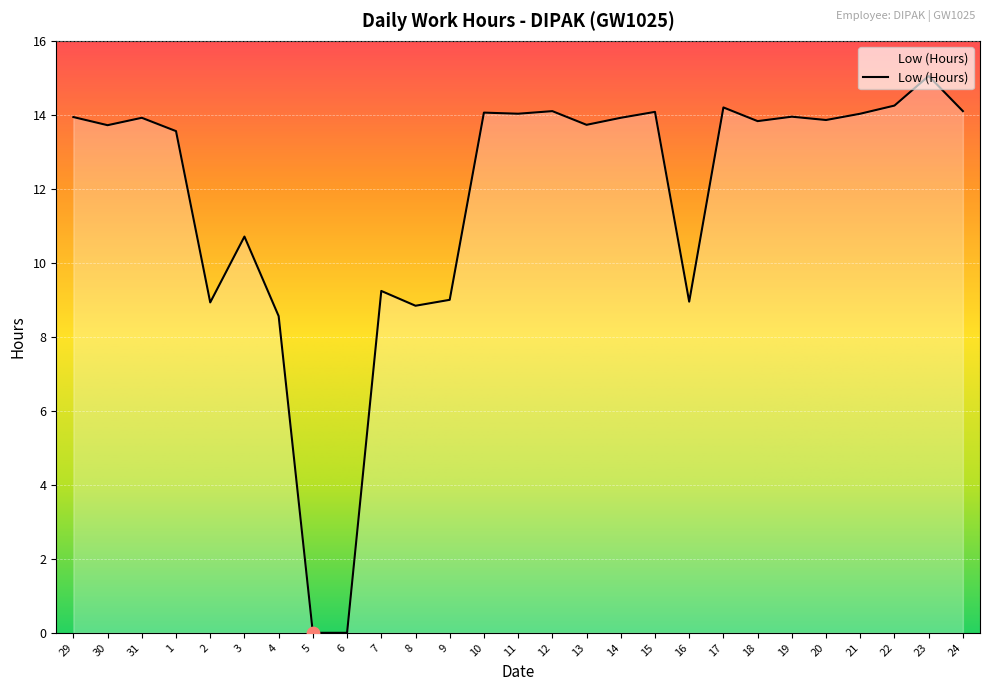

What is the change in value from 8 to 22?

+5.4